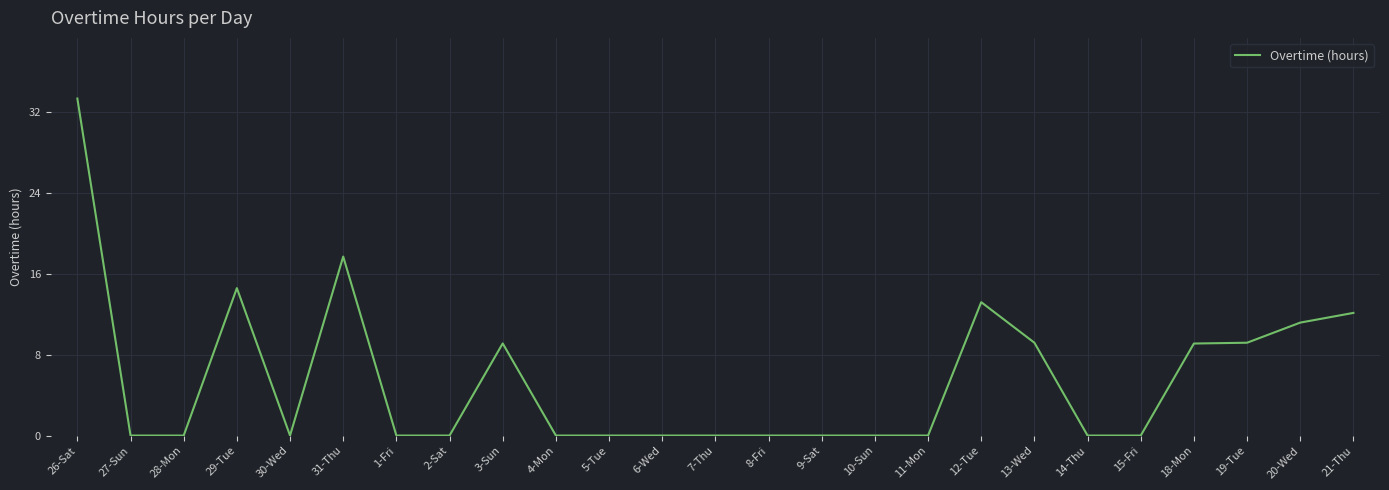

How many lines are shown in the chart?

1